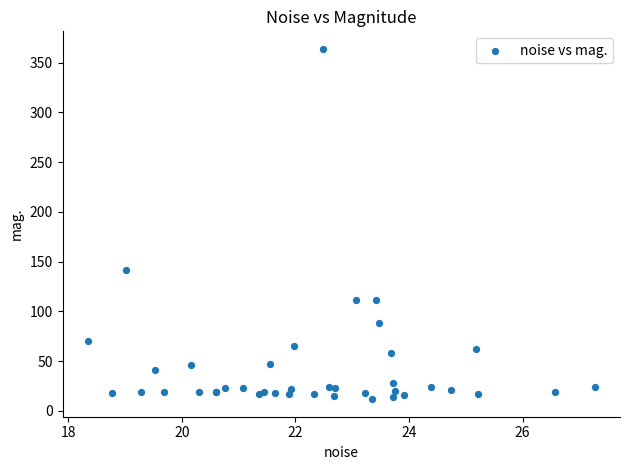

What Y value in the scatter plot is closest to 187?

141.3